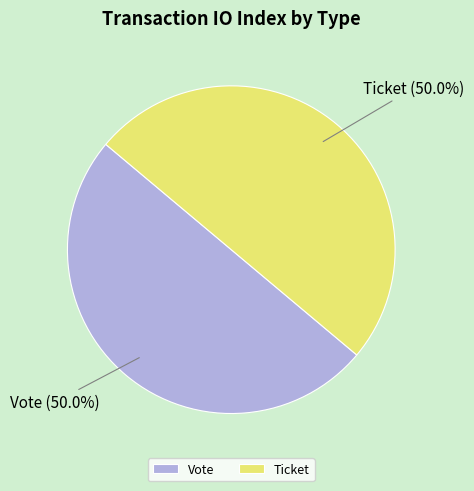

What is the ratio of the value at Vote to the value at Ticket?

1.0